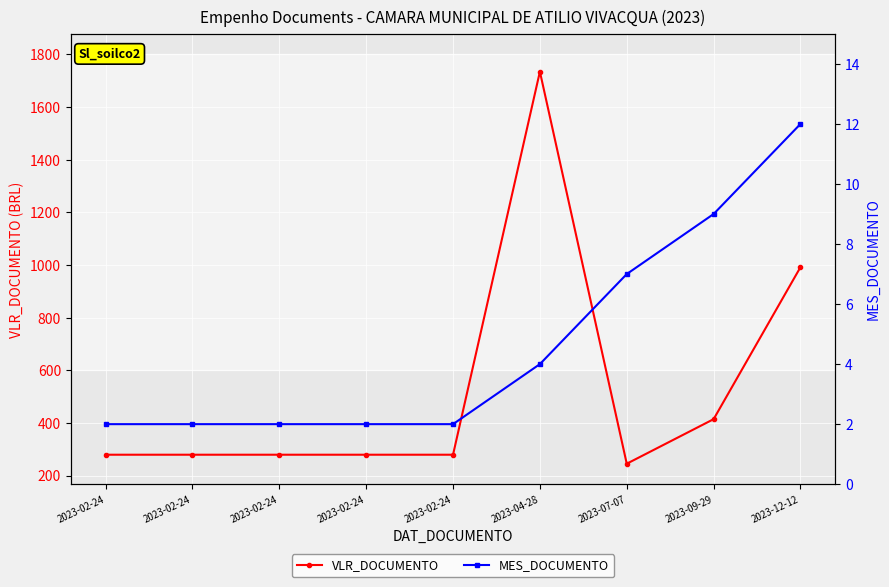

At which category does VLR_DOCUMENTO reach its first local peak?

2023-04-28